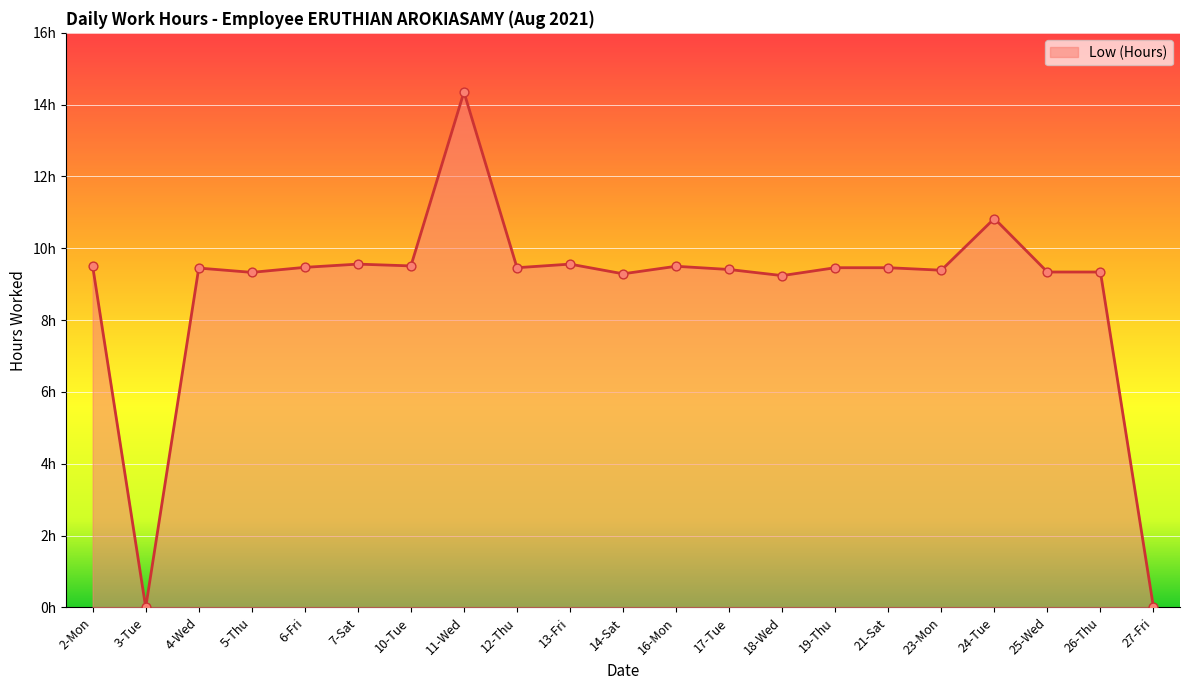

Between 18-Wed and 27-Fri, which is larger?

18-Wed